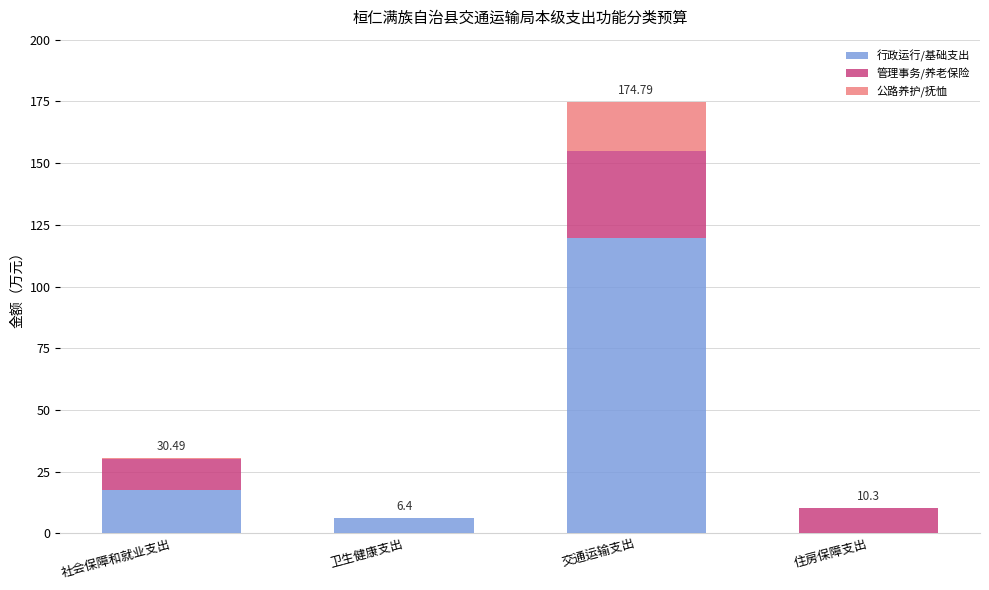

How many values in the 行政运行/基础支出 series exceed 17?

2